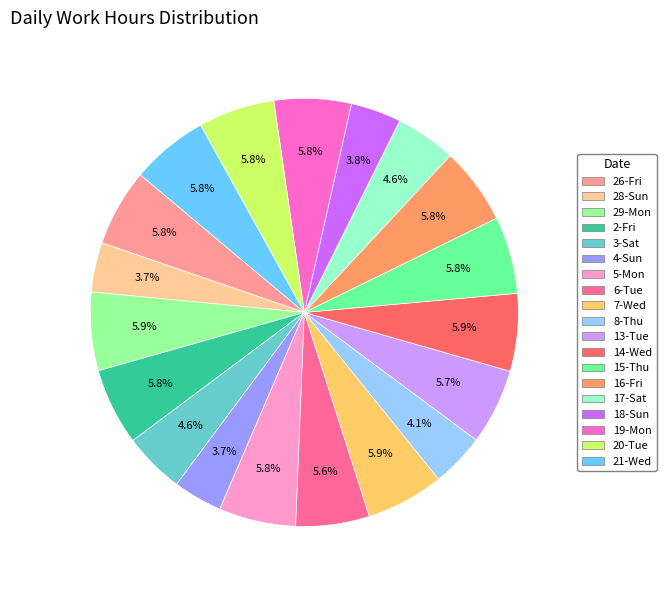

Does any single category account for the majority?

No